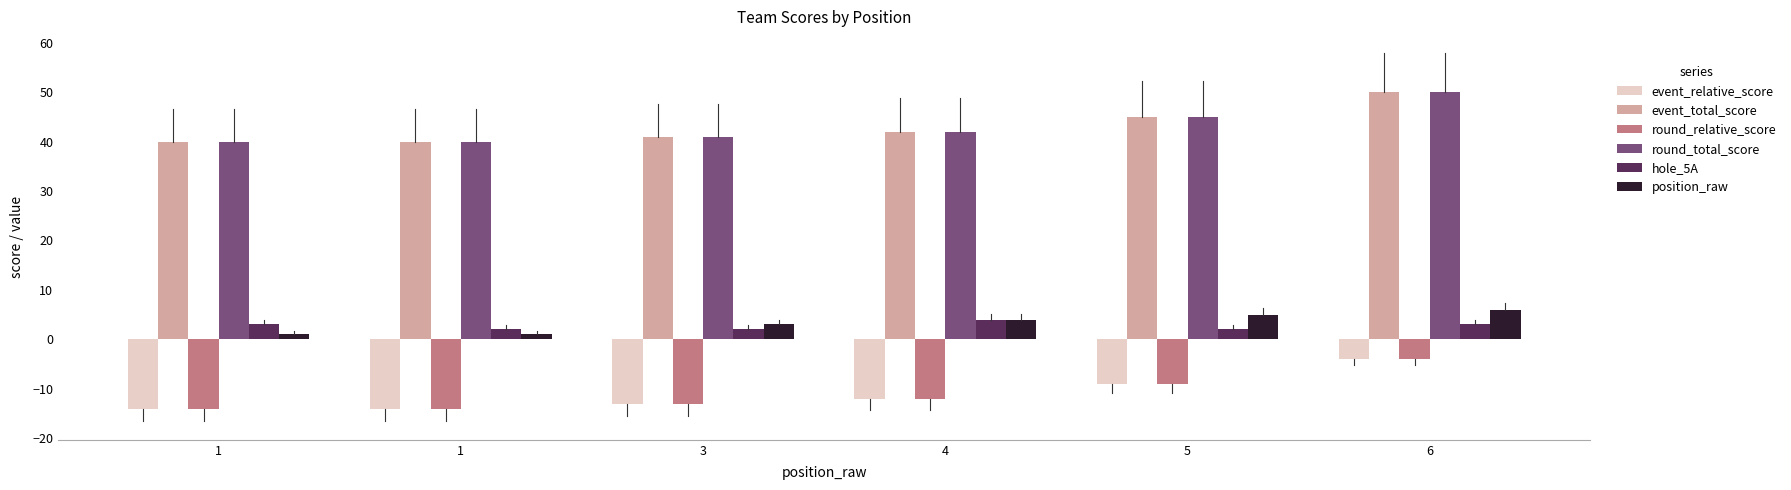

Count the number of categories in the chart.

6